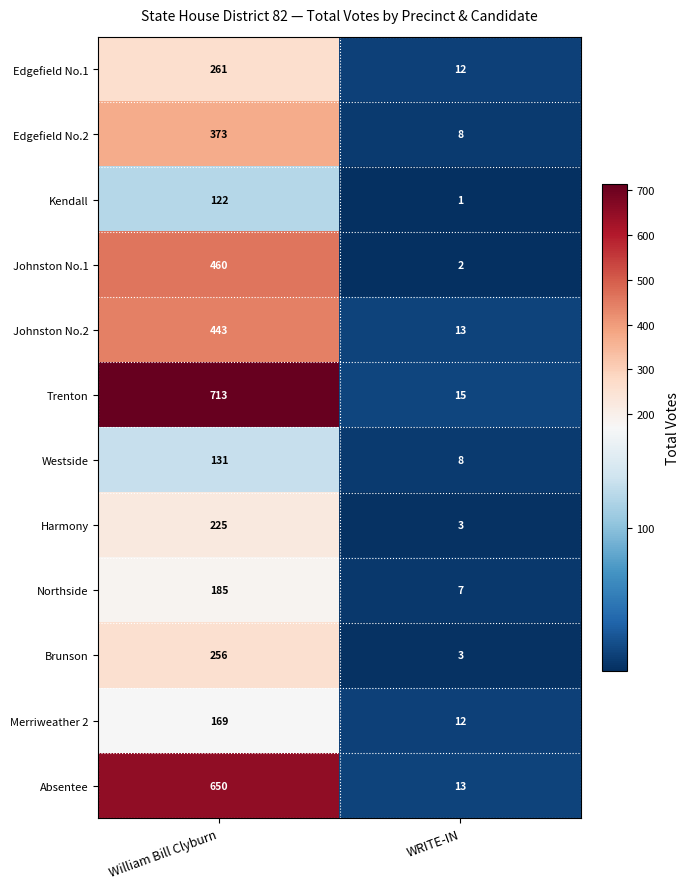

Reading right to left, extract all data points from this chart.

Edgefield No.1: 12	261
Edgefield No.2: 8	373
Kendall: 1	122
Johnston No.1: 2	460
Johnston No.2: 13	443
Trenton: 15	713
Westside: 8	131
Harmony: 3	225
Northside: 7	185
Brunson: 3	256
Merriweather 2: 12	169
Absentee: 13	650